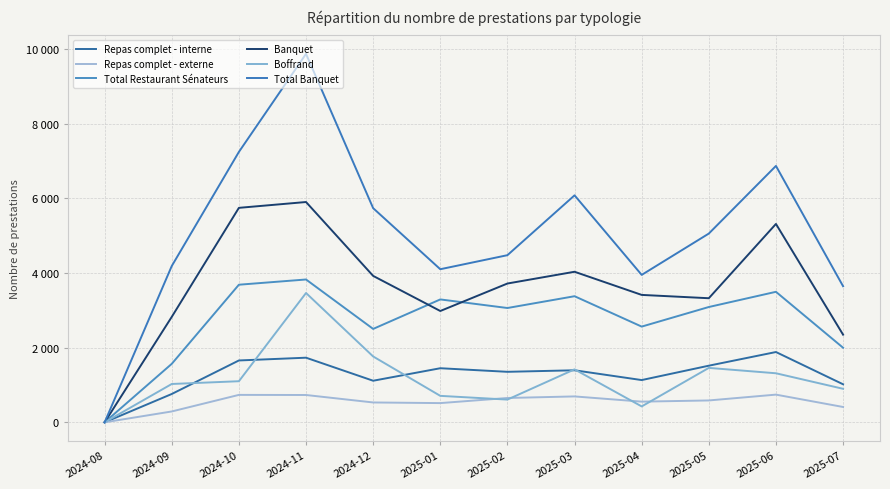

What is the total value across all series at 2024-09?

10656